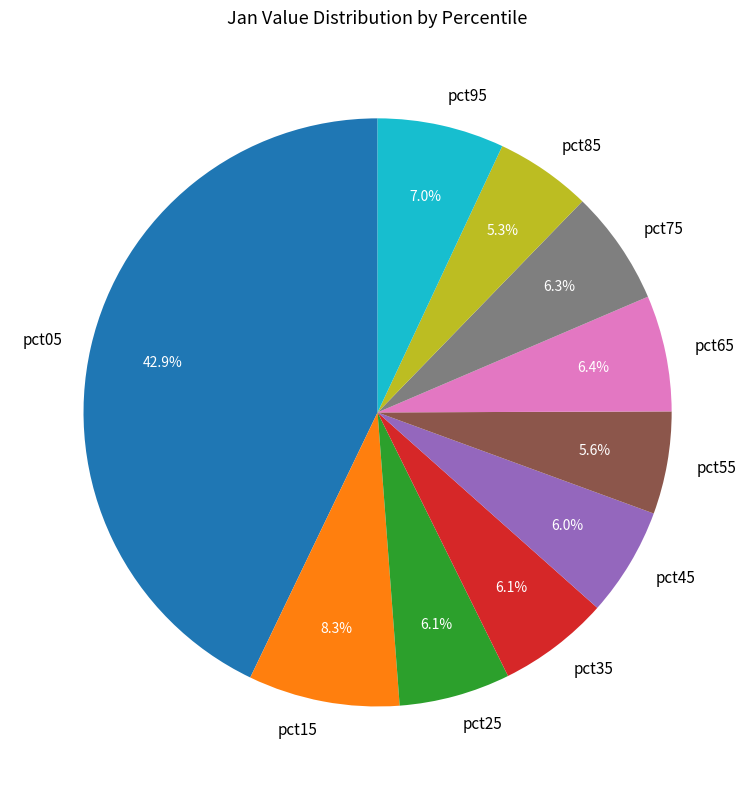

Between pct15 and pct55, which is larger?

pct15